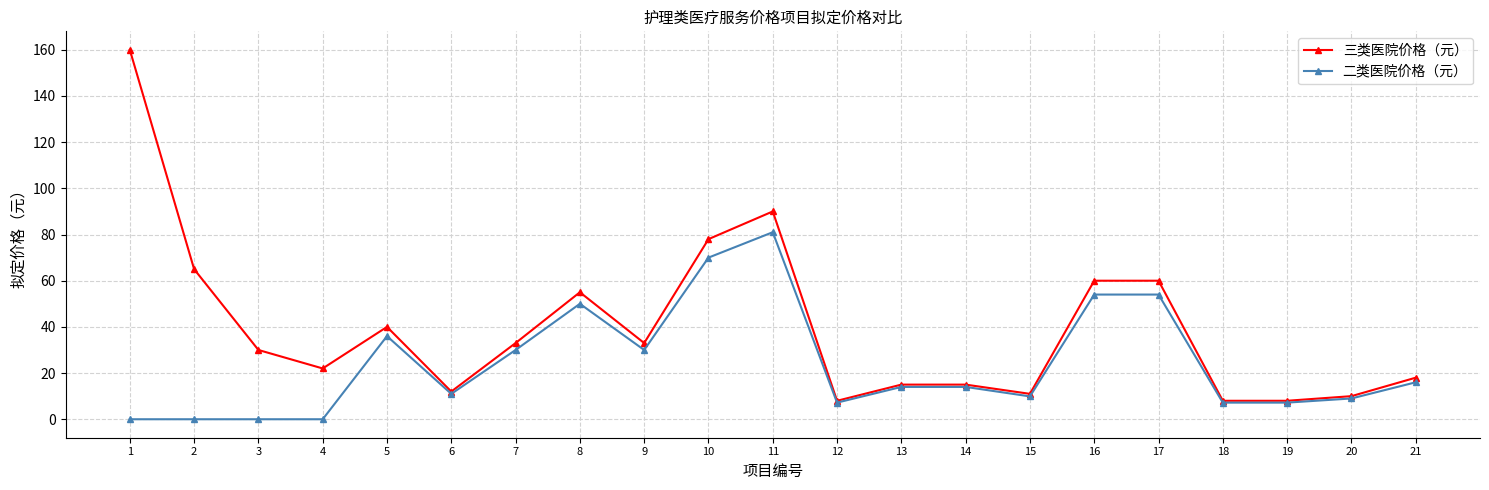

Which series has the largest range (max minus min)?

三类医院价格（元）